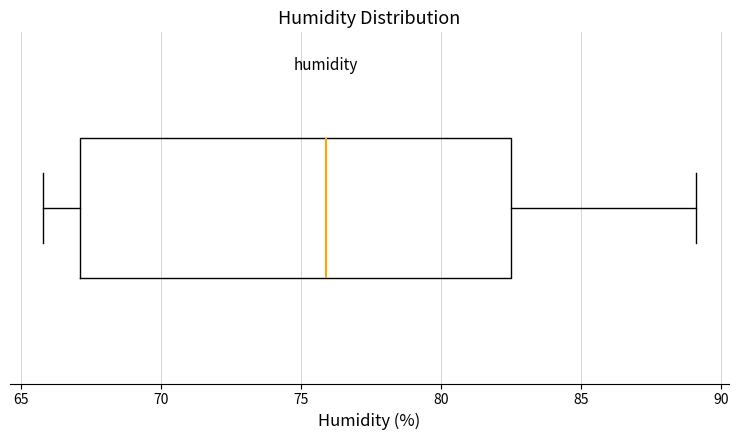

Read this box plot against the x-axis: the position of the median line, the range covered by the box, and the ends of both whiskers. The values are not printed on the chart, so give them approximately, as read against the axis.

median 76.0, box 67.0 to 82.5, whiskers 66.0 to 89.0